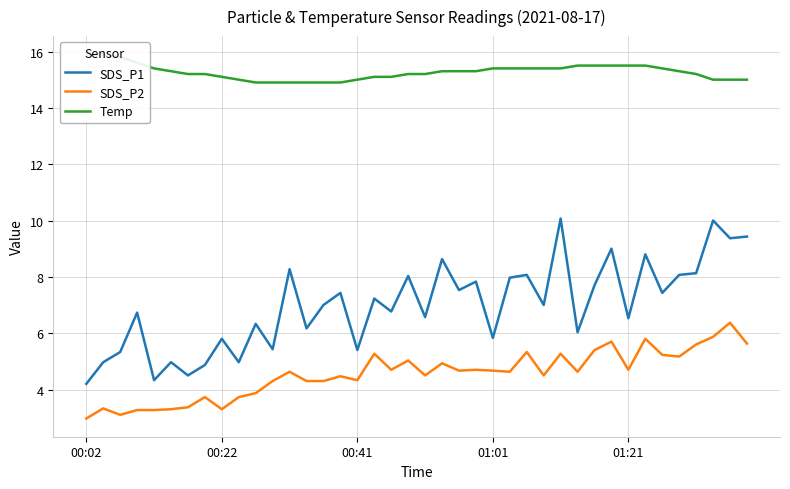

Which series has the largest range (max minus min)?

SDS_P1